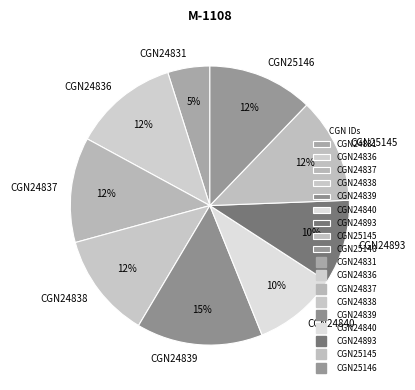

Is it true that CGN24838 is 24% of the pie?

False